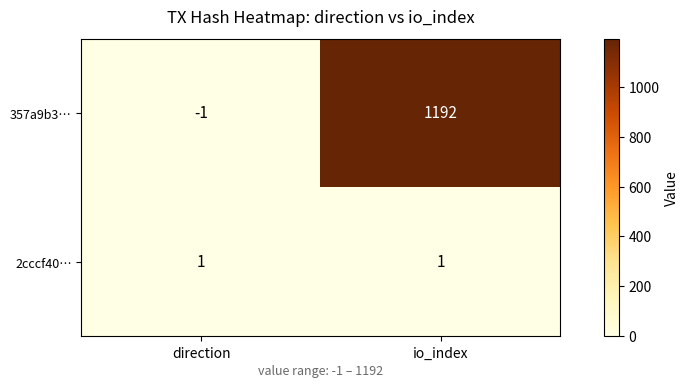

List the series in order of their overall mean, lowest first.

2cccf40…, 357a9b3…